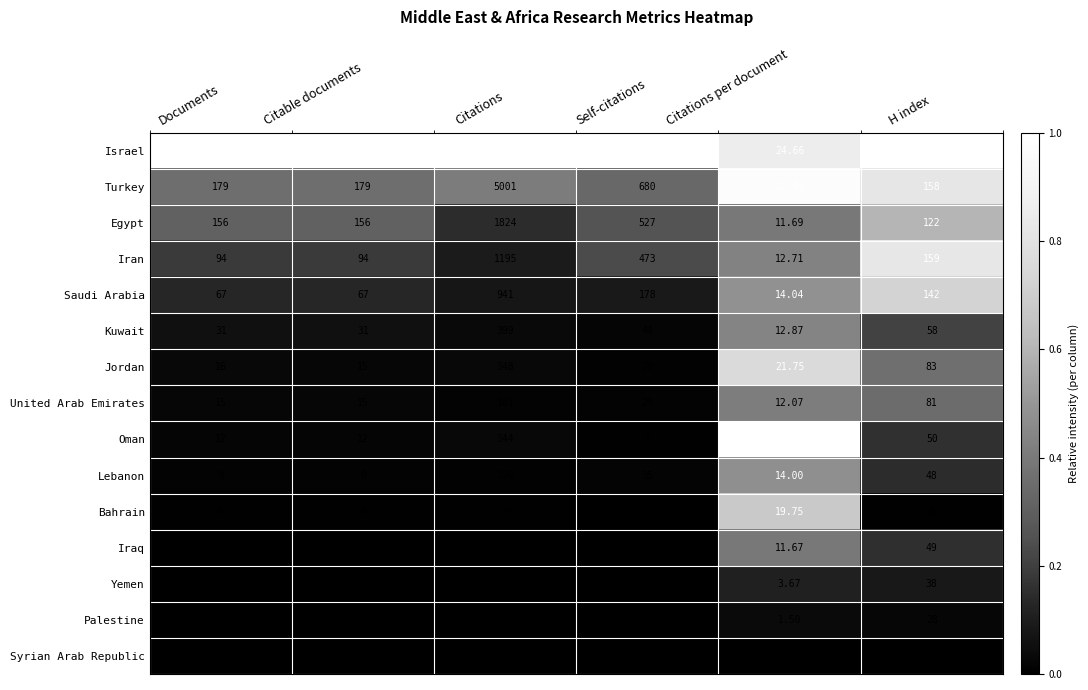

At how many categories does at least one series exceed 0?

6